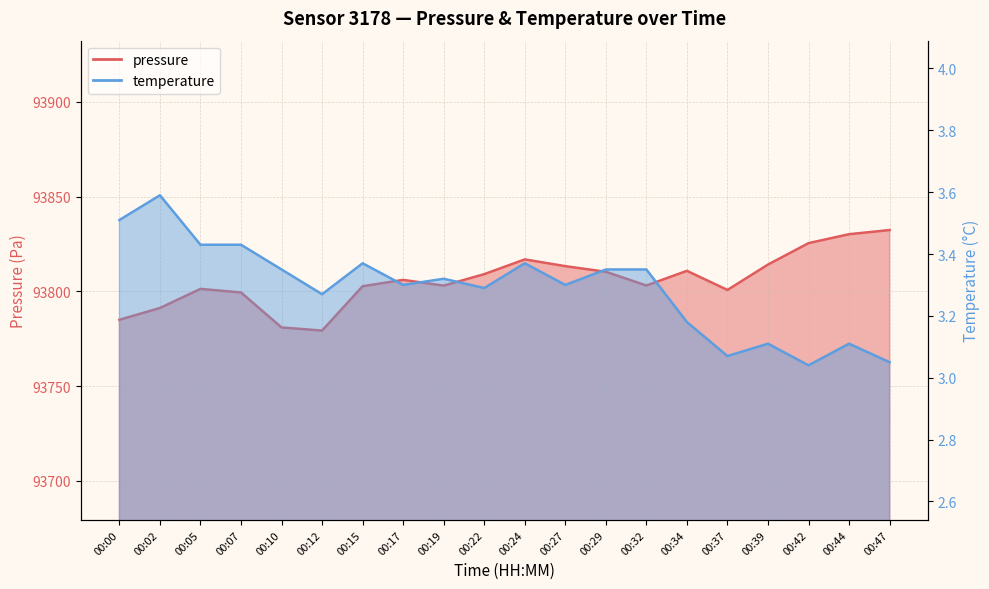

What value does the pressure series have at 00:44?

93830.2